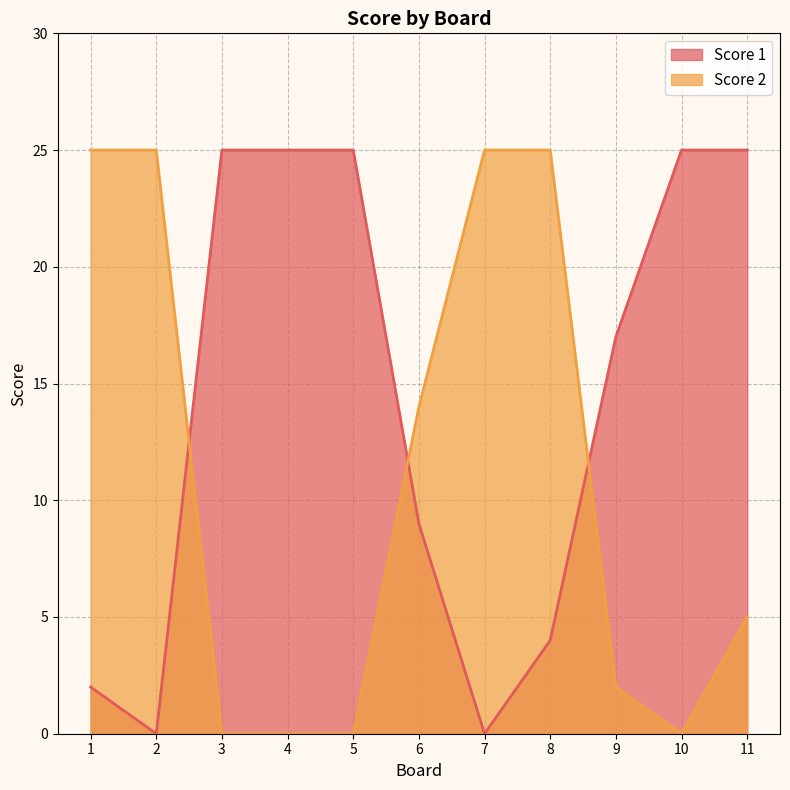

How many values in Score 1 are above zero?

9